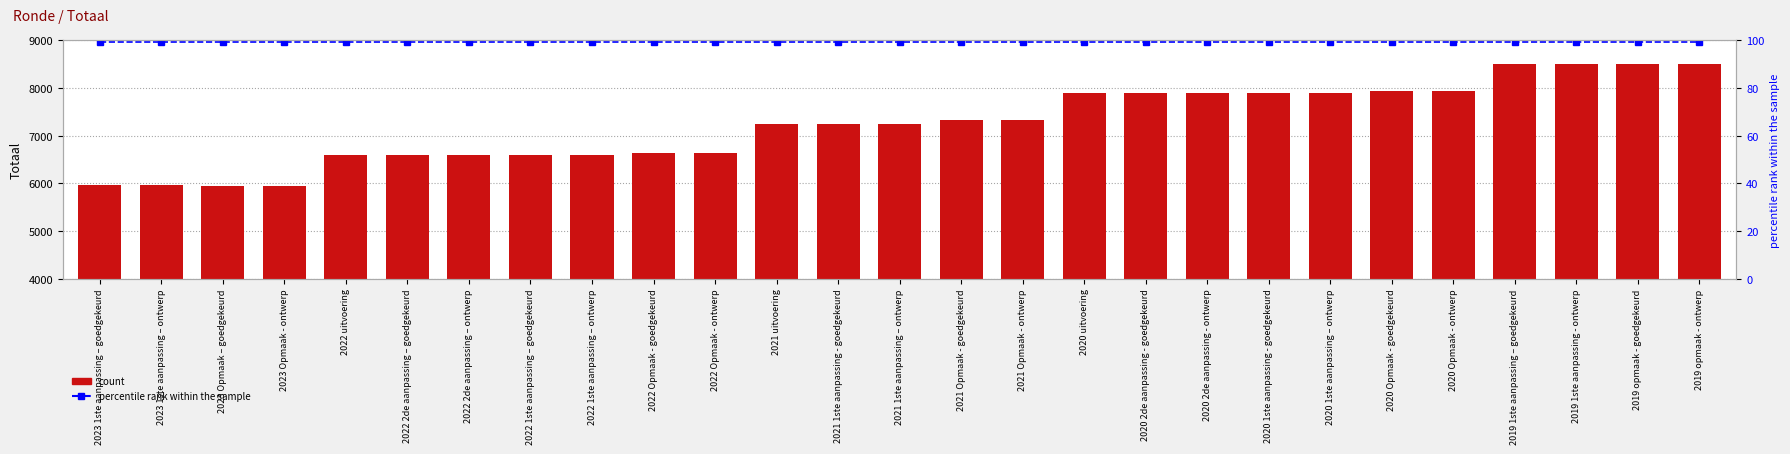

What is the sum of all percentile rank within the sample values?

2673